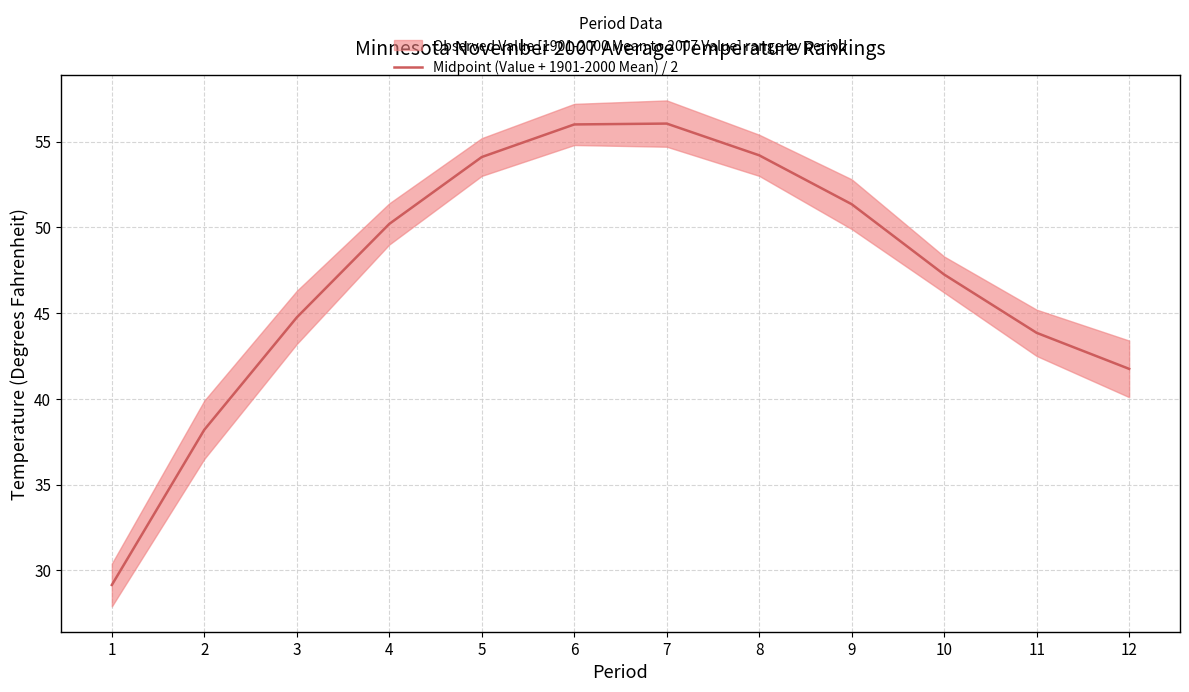

How many data points does each series have?

12